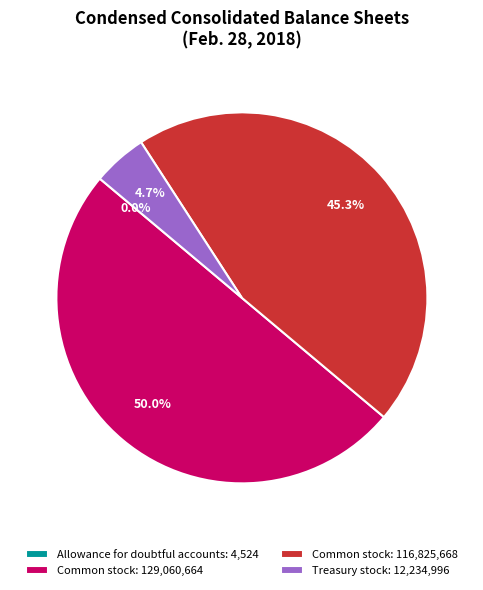

What is the largest slice in the pie chart?

Common stock: 129,060,664